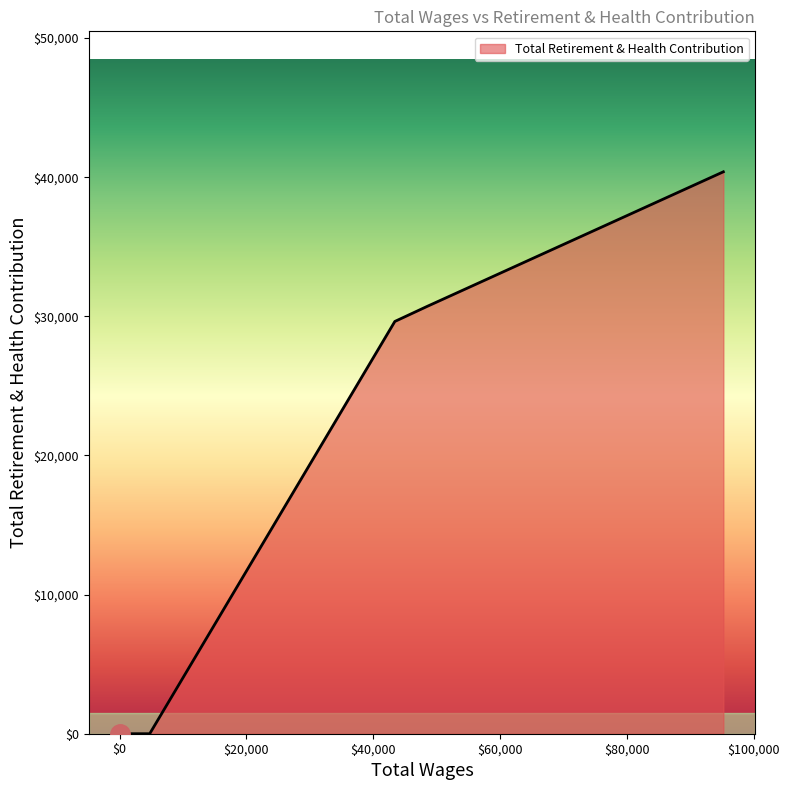

How many lines are shown in the chart?

1